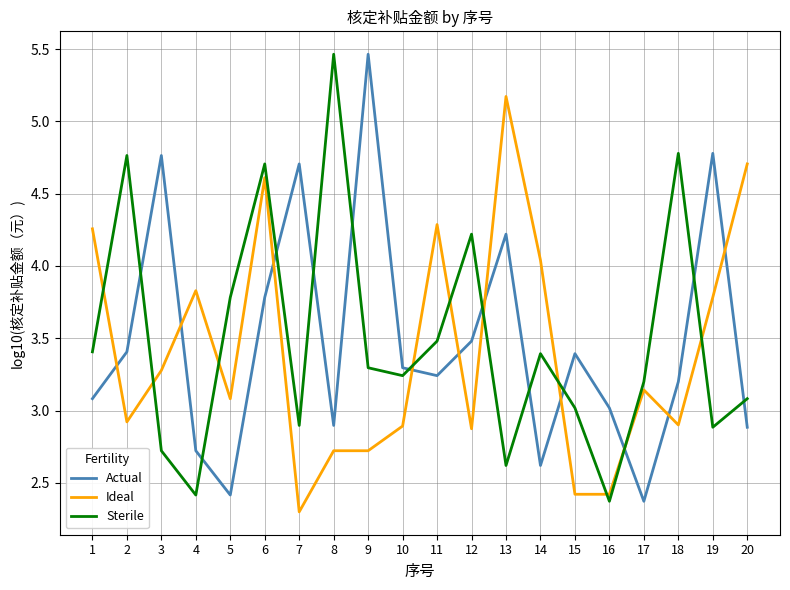

What is the smallest value displayed?

2.3